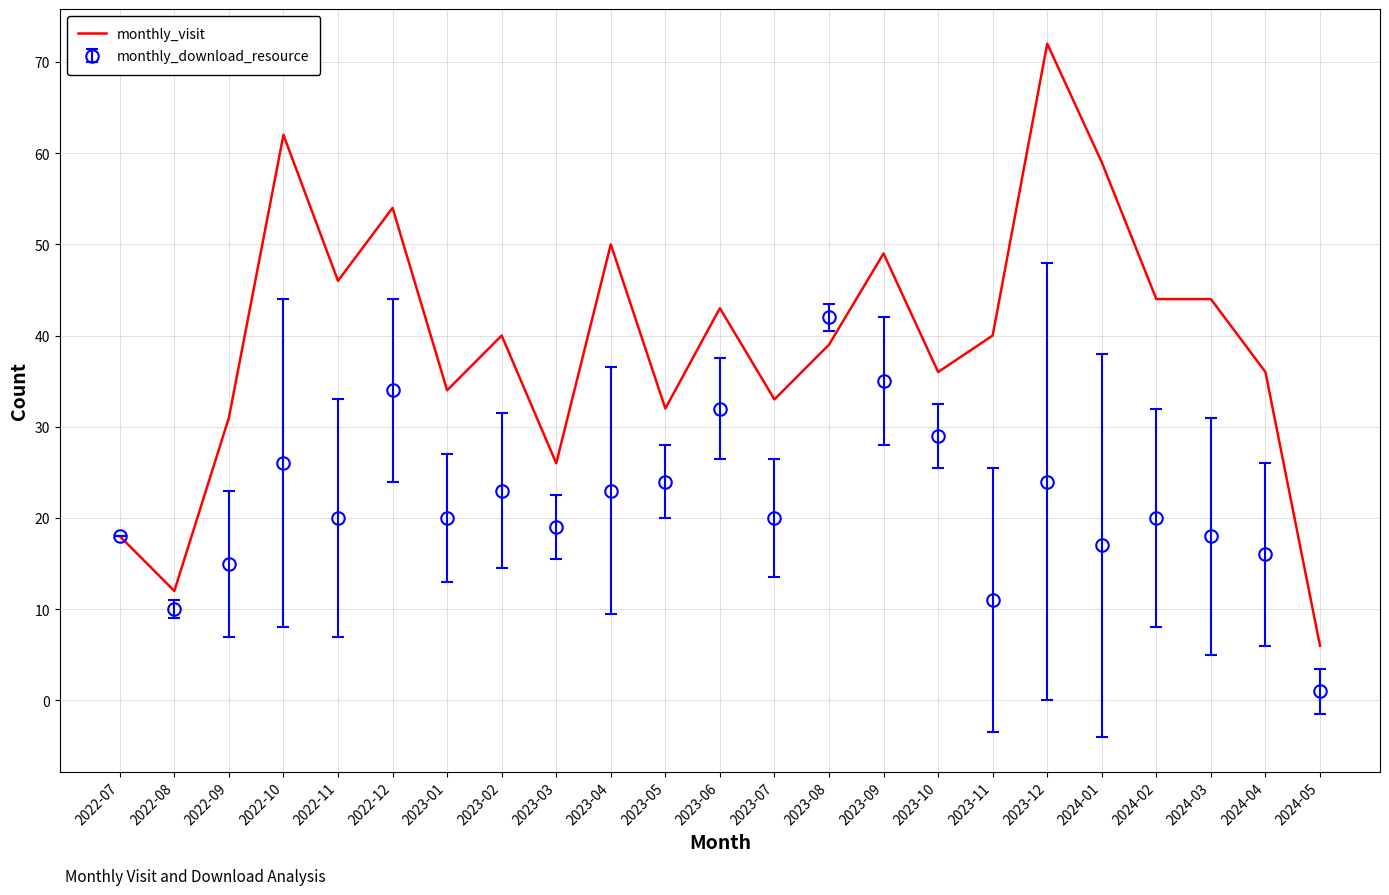

What position from the left is 2022-11?

5